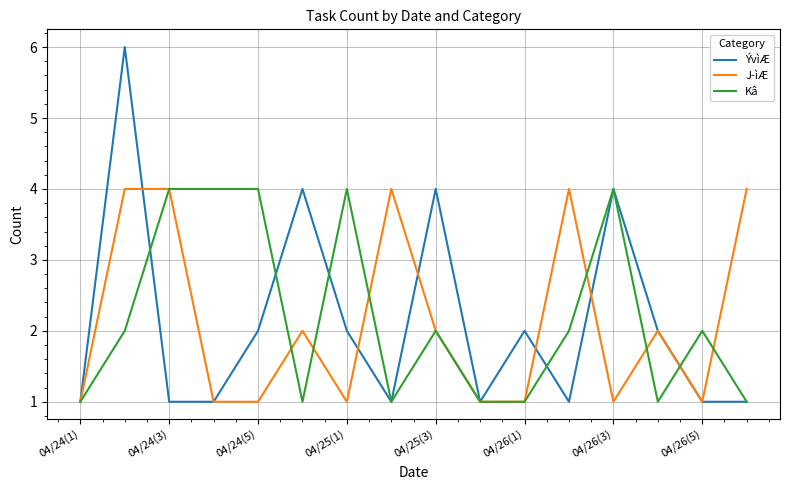

What is the greatest value displayed?

6